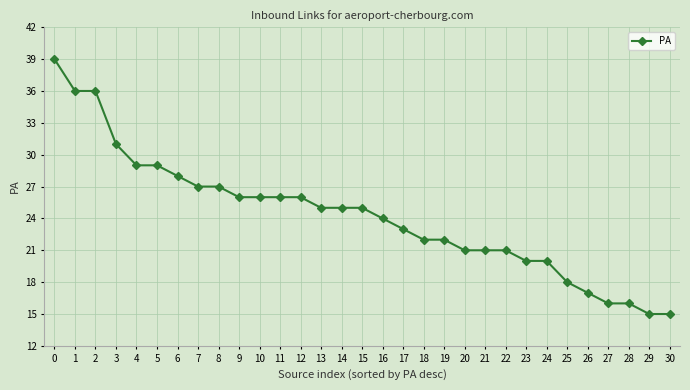

Count the number of data series in this chart.

1